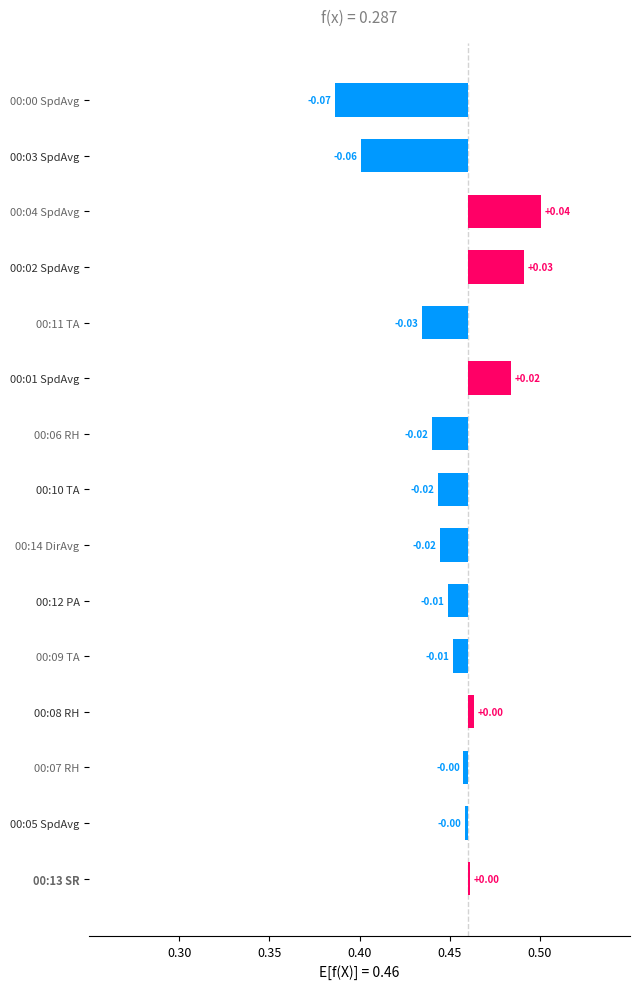

Does the chart contain any negative values?

Yes